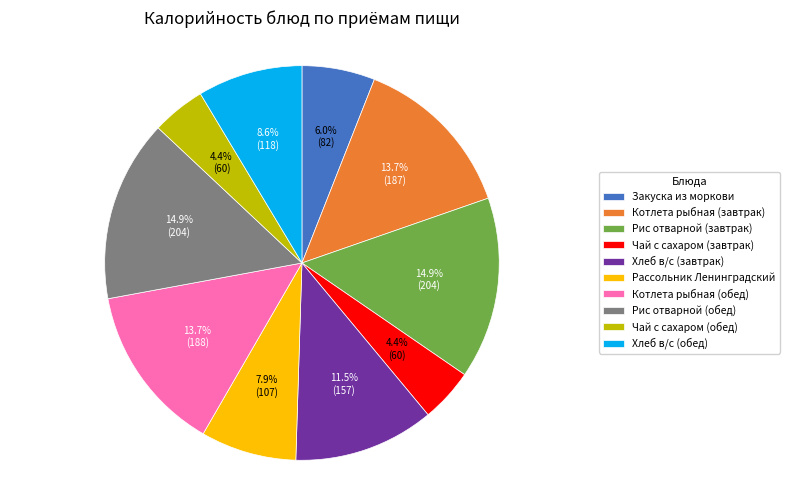

What is the ratio of the value at Хлеб в/с (обед) to the value at Котлета рыбная (завтрак)?

0.6